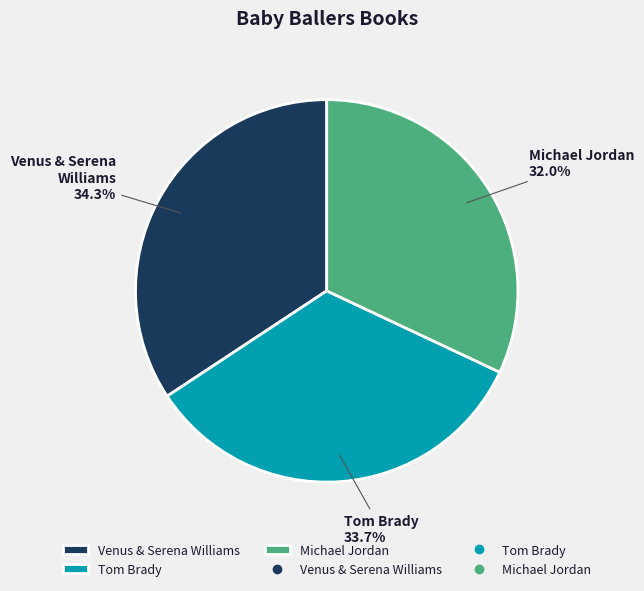

Rank the categories by value from highest to lowest.

Venus & Serena Williams, Tom Brady, Michael Jordan